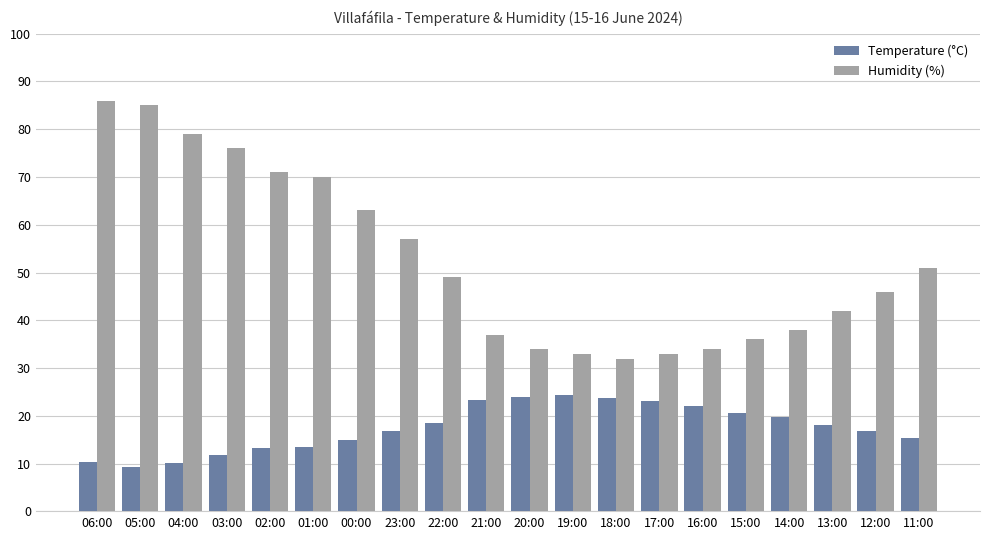

The value of Humidity (%) at 12:00 is 13.4. True or false?

False